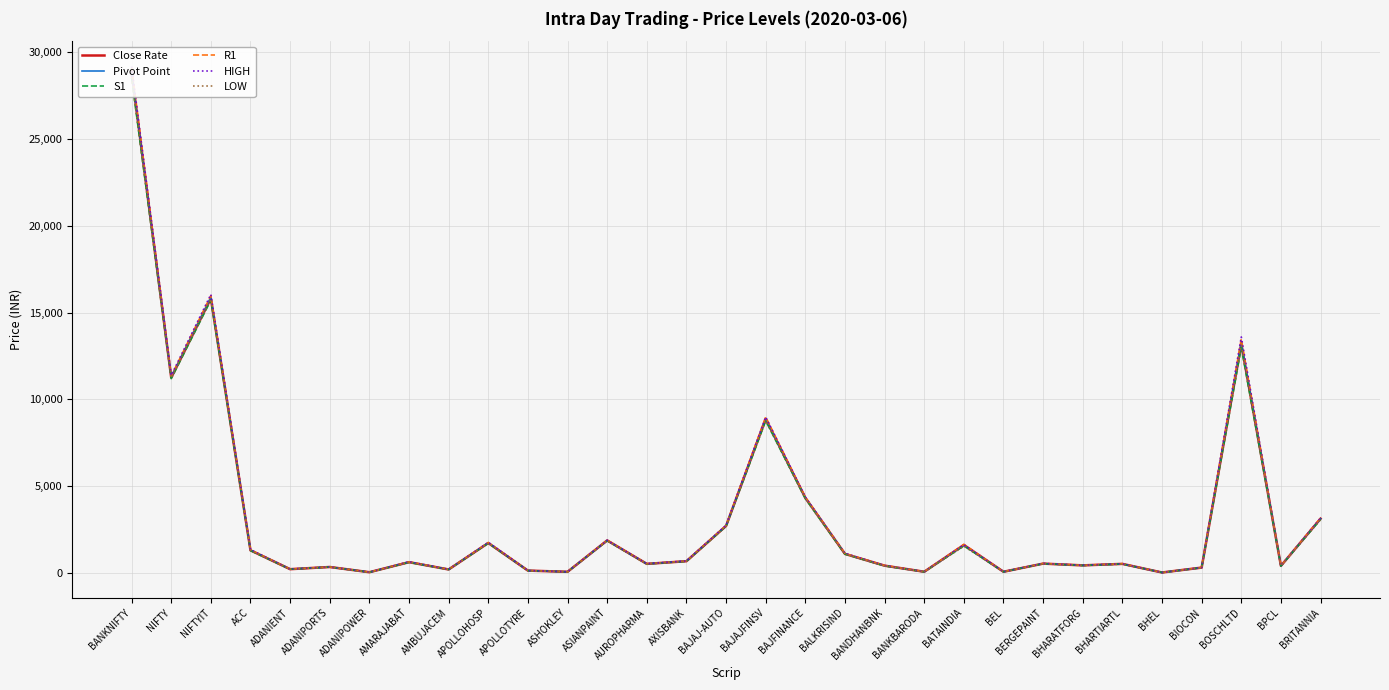

Read the Pivot Point value at ADANIPORTS.

347.4